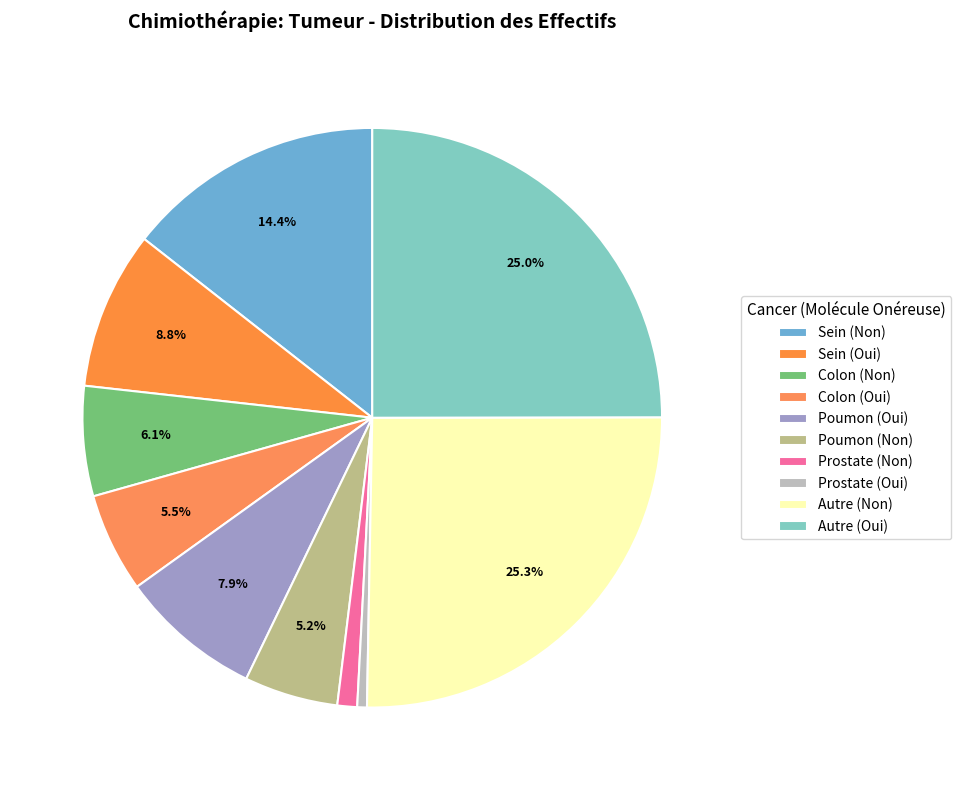

What percentage is the Sein (Non) slice, to the nearest percent?

14%